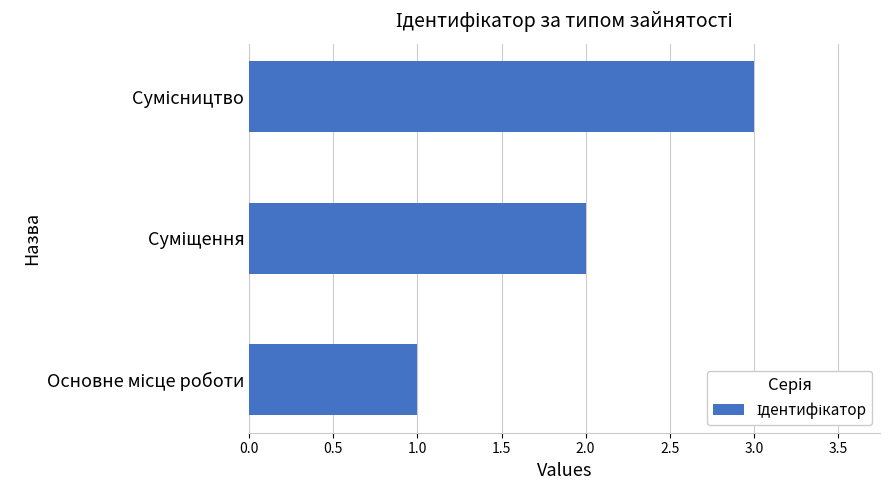

What is the sum of all values?

6